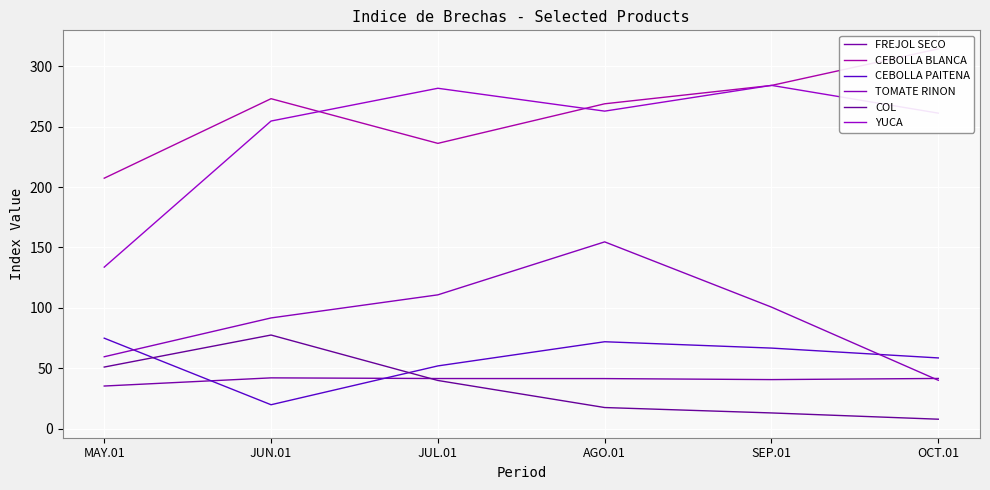

True or false: COL and YUCA cross at least once.

False